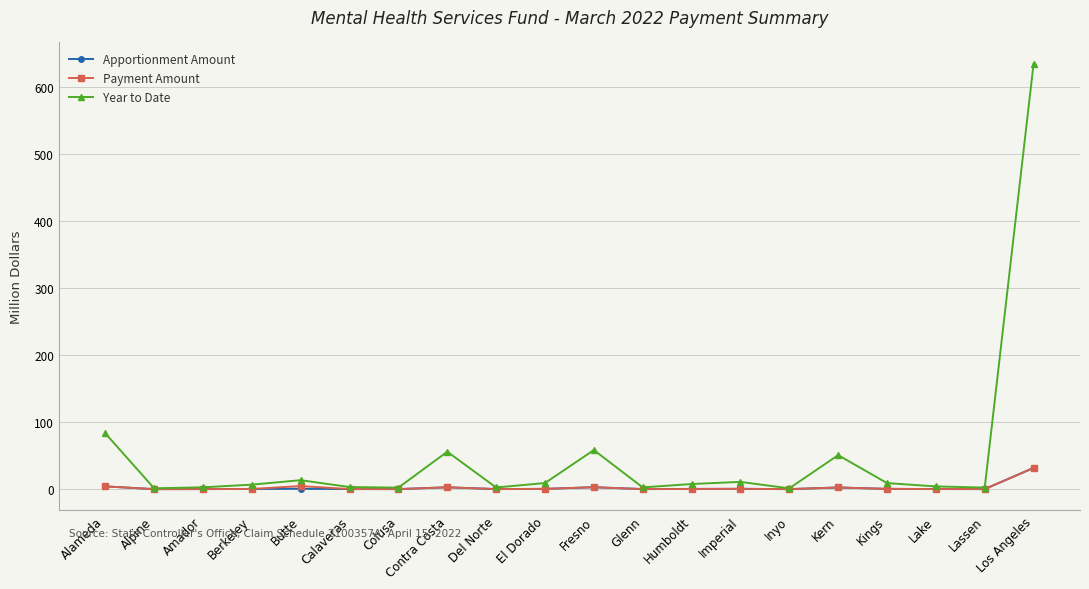

True or false: Year to Date has more than 1 points higher than both neighbors.

True